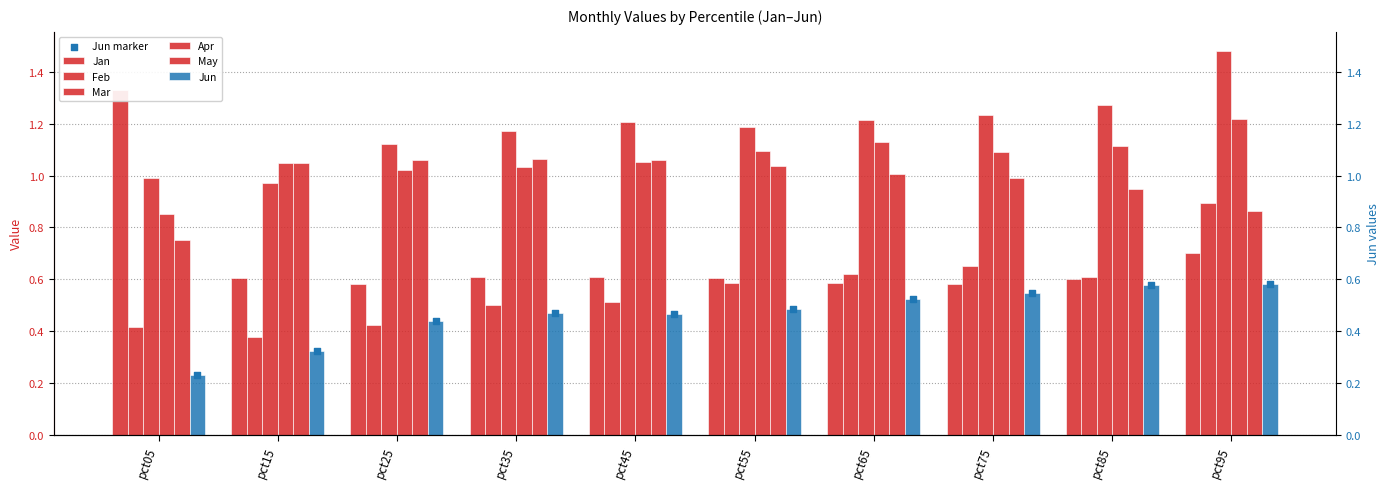

What is the total value across all series at pct35?

4.9